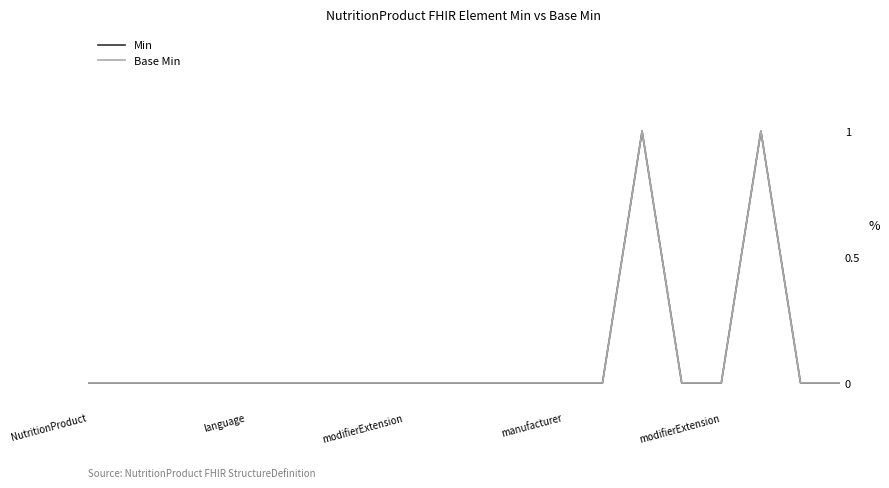

How many lines are shown in the chart?

2